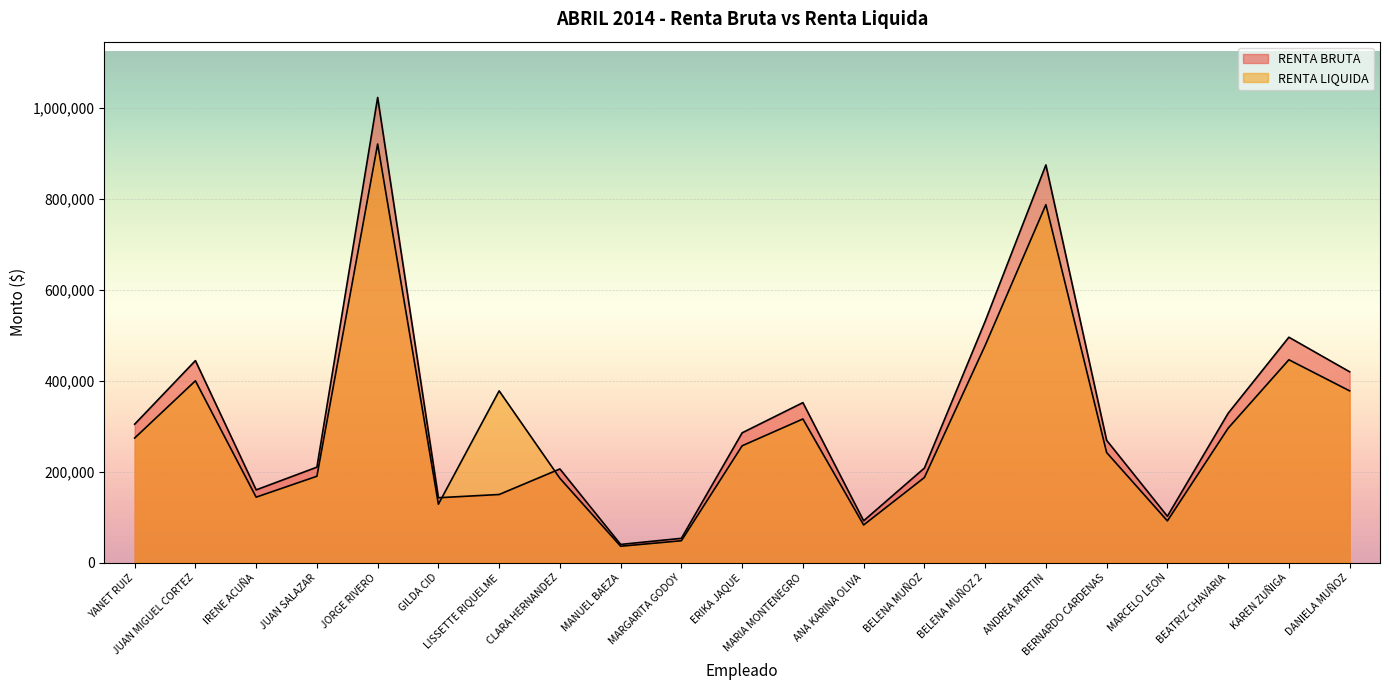

Which series has the widest spread of values?

RENTA BRUTA